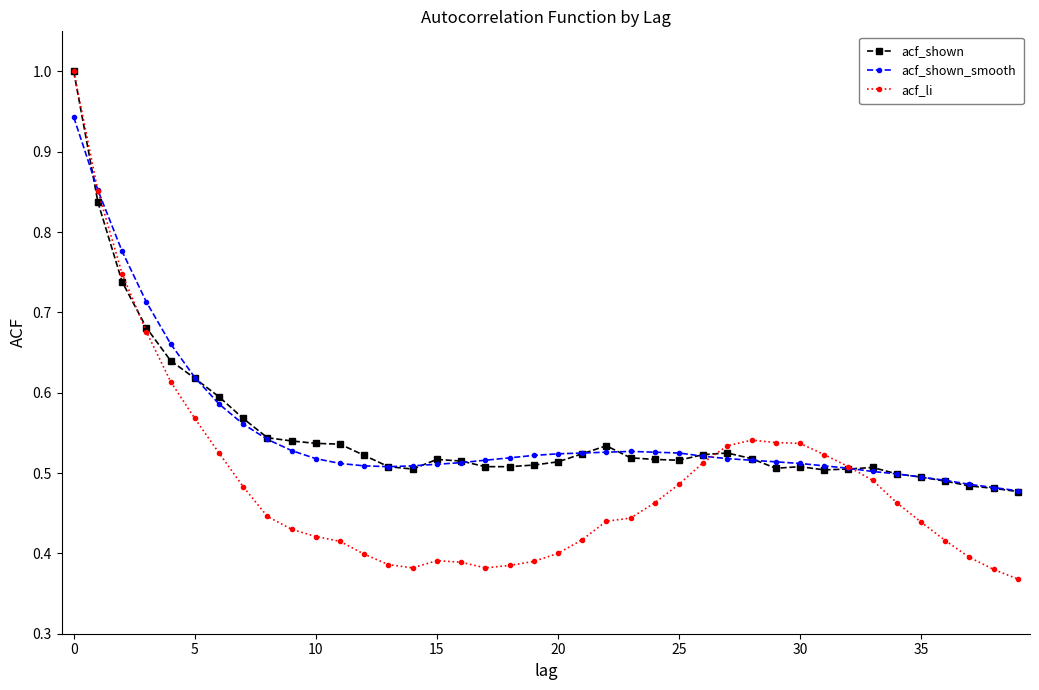

What is the greatest value displayed?

1.0